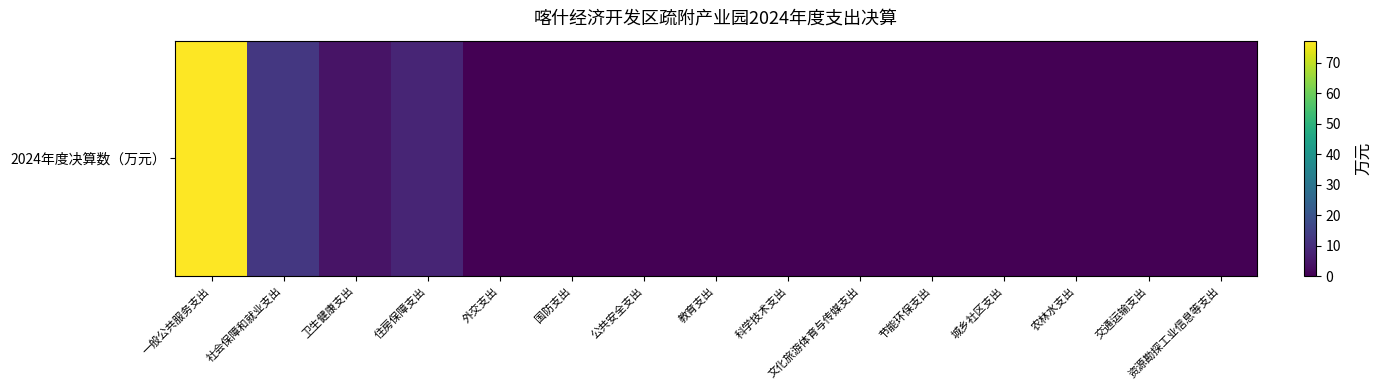

What is the average value?

6.8